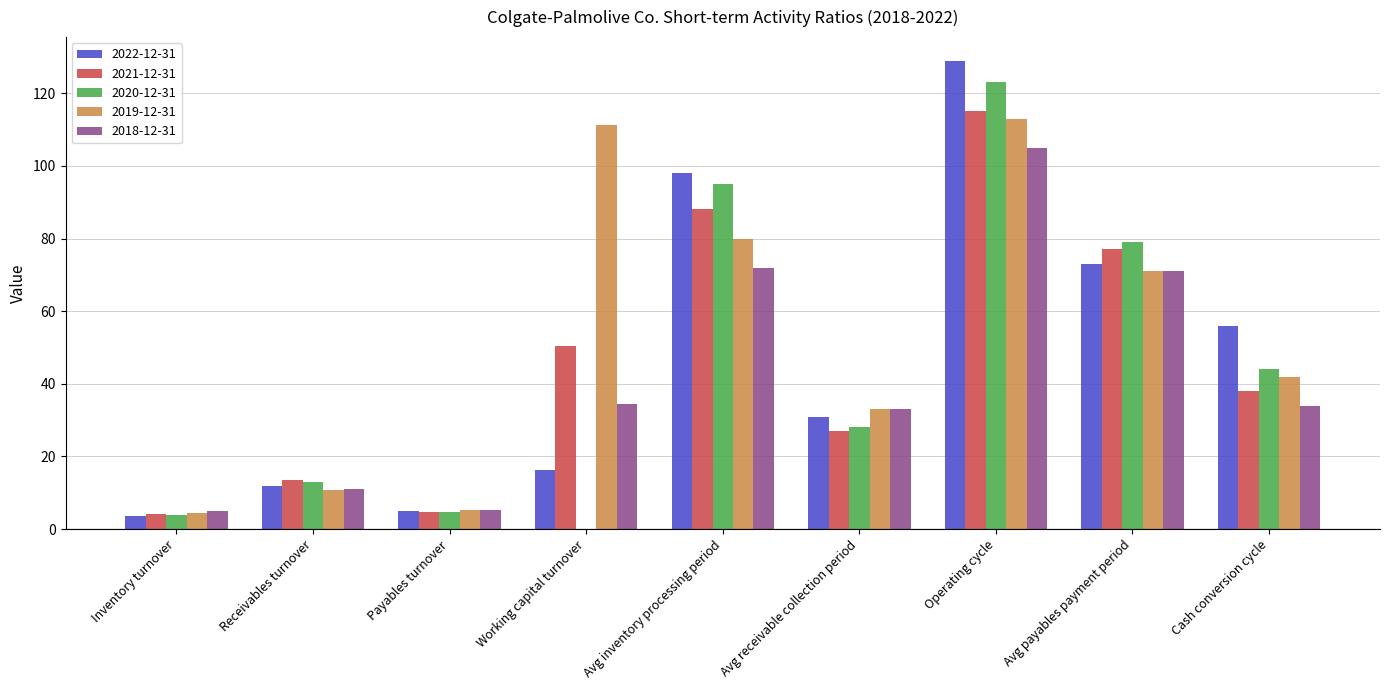

Which series has the largest total across all categories?

2019-12-31